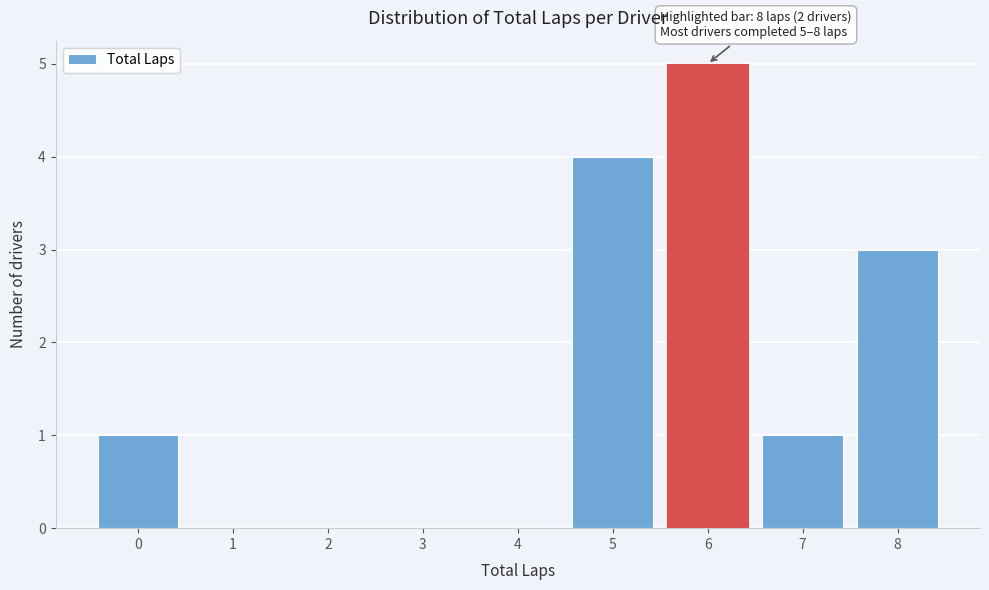

Which range on the x-axis has the tallest bar?

5.5 to 6.5